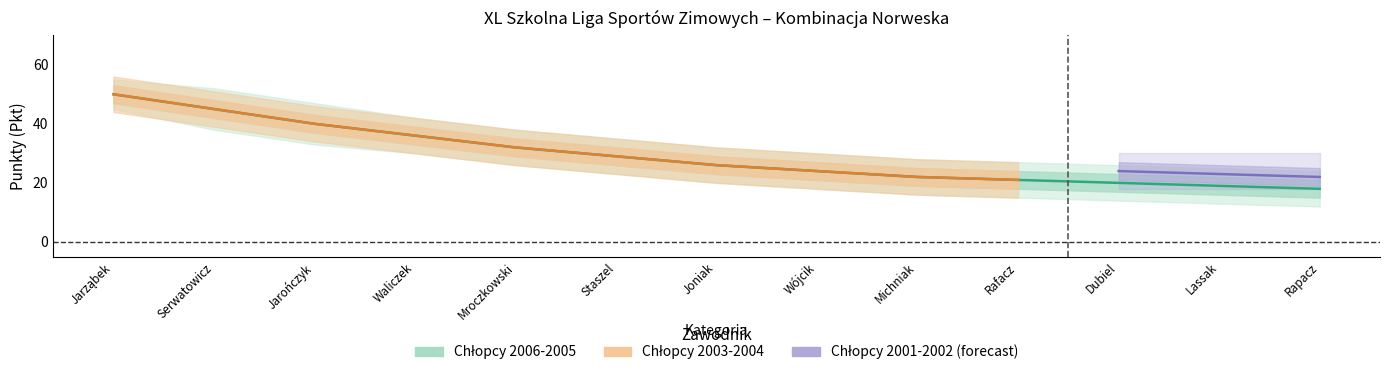

How many data points in Chłopcy 2006-2005 (Pkt) are above 26?

6